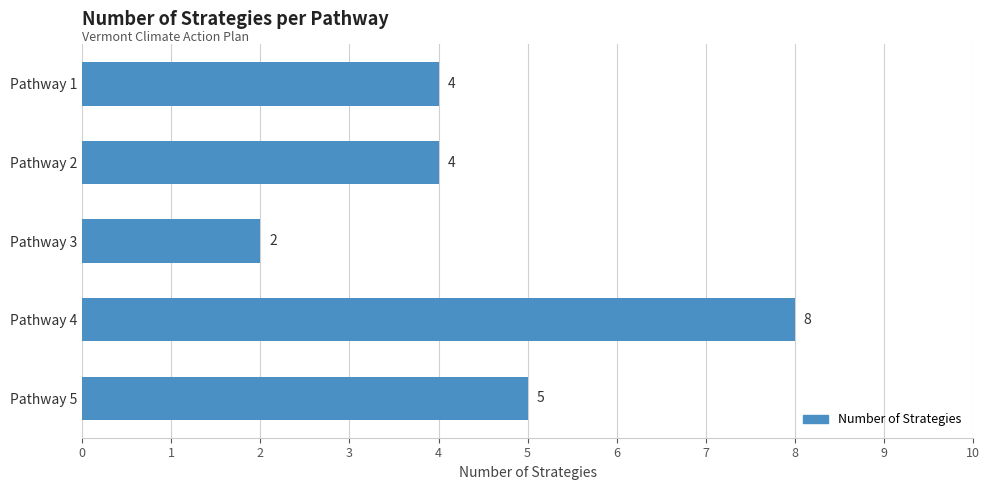

The value at Pathway 3 is 3. True or false?

False